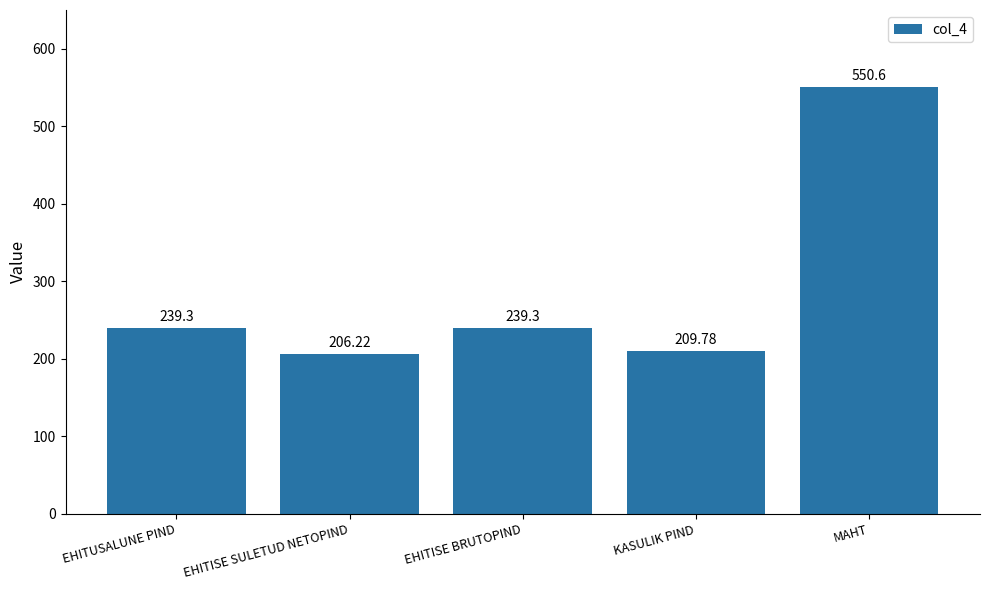

What is the label of the 2nd bar from the left?

EHITISE SULETUD NETOPIND